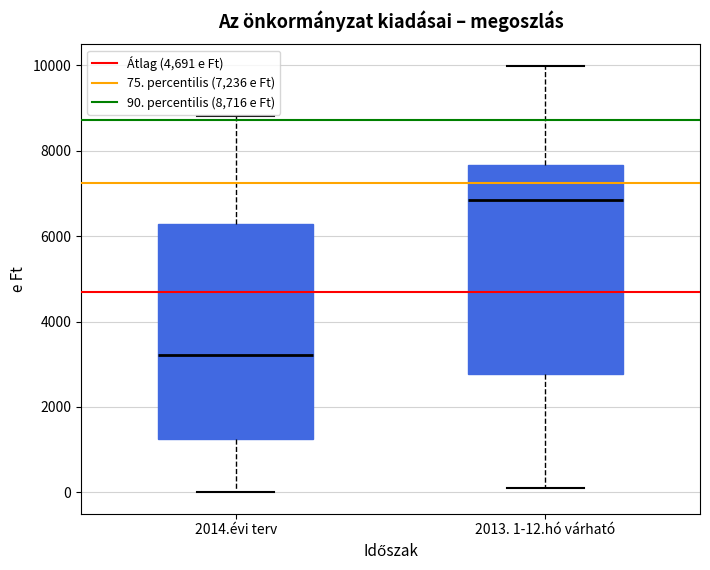

Reading left to right, read every box against the y-axis: the position of its median line, the range the box covers, and the ends of its whiskers. The values are not printed on the chart, so give them approximately, as read against the axis.

2014.évi terv: median 3200, box 1200 to 6200, whiskers 0 to 8800
2013. 1-12.hó várható: median 6800, box 2800 to 7600, whiskers 200 to 10000